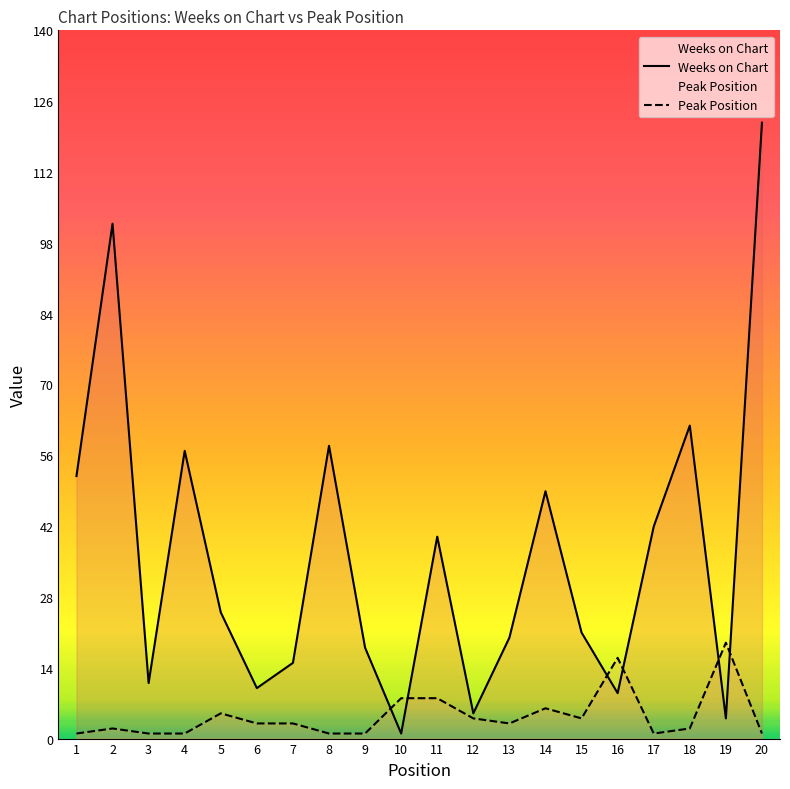

At which label does Weeks on Chart first exceed 25?

1